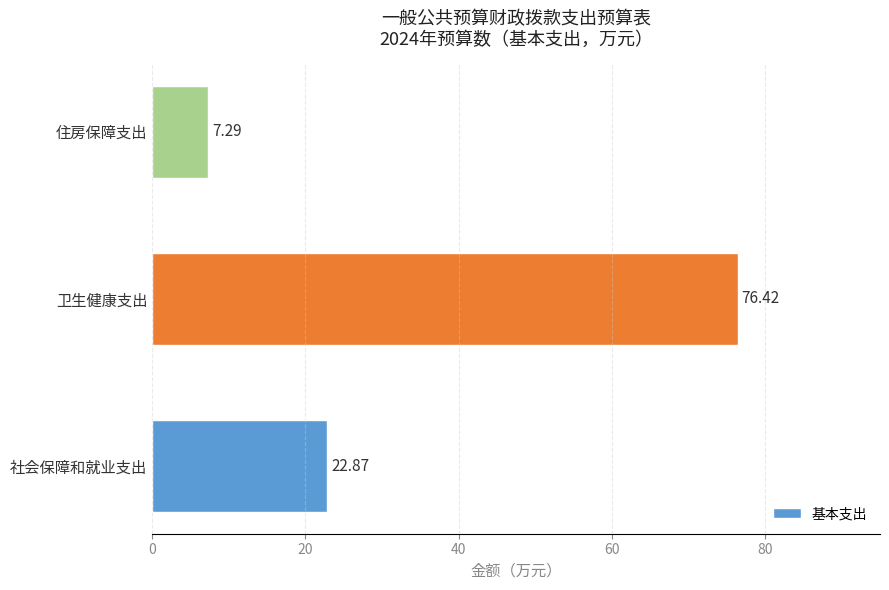

How many values exceed 22?

2